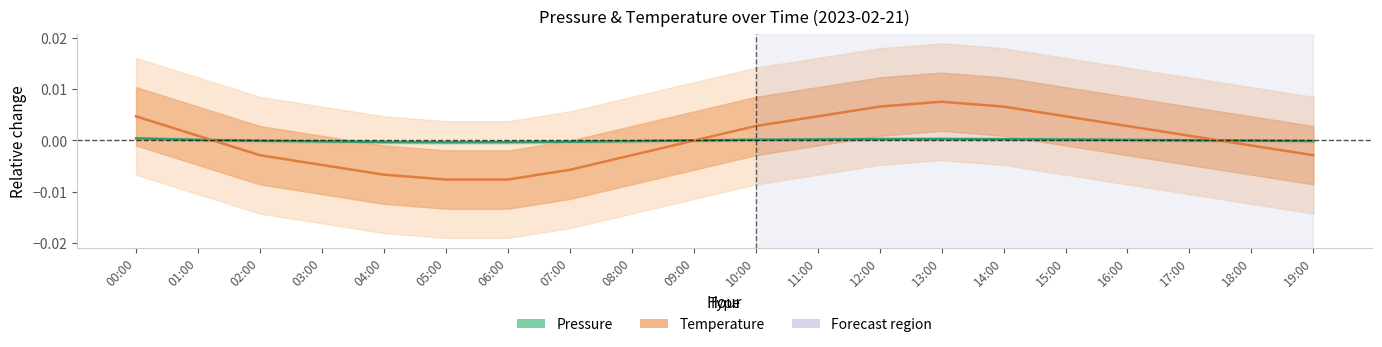

At which category is the sum across all series the highest?

13:00